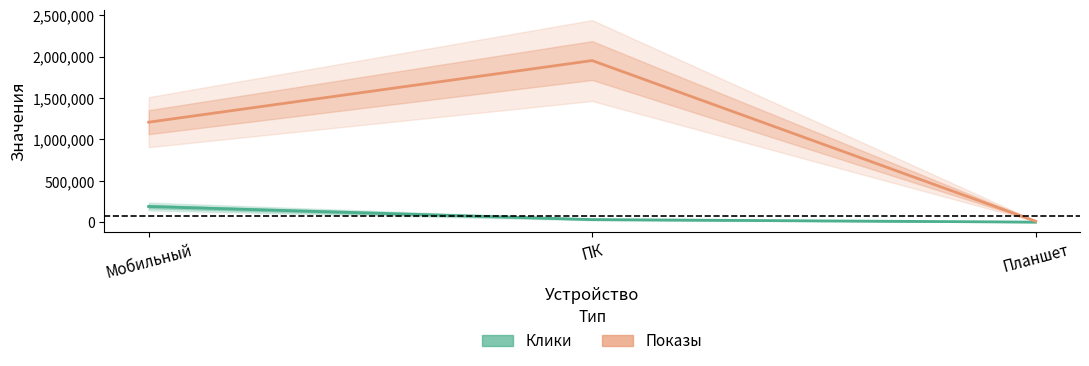

The Клики series shows 191264 at Мобильный. True or false?

True